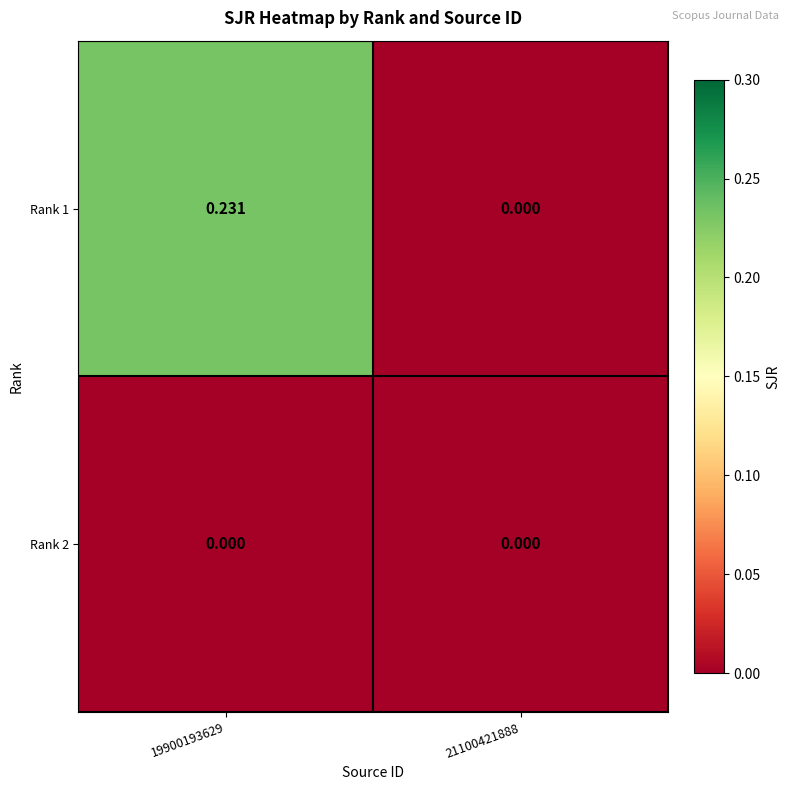

Is the value of Rank 1 at 19900193629 greater than the value of Rank 2 at 19900193629?

Yes